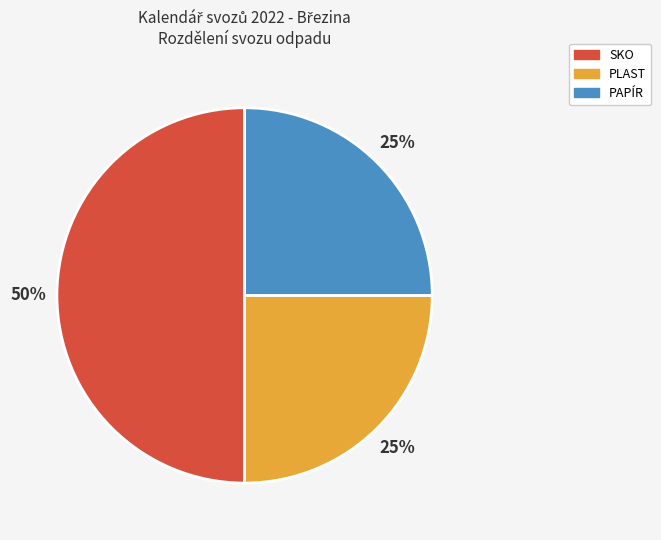

To the nearest percent, what percentage of the pie is SKO?

50%